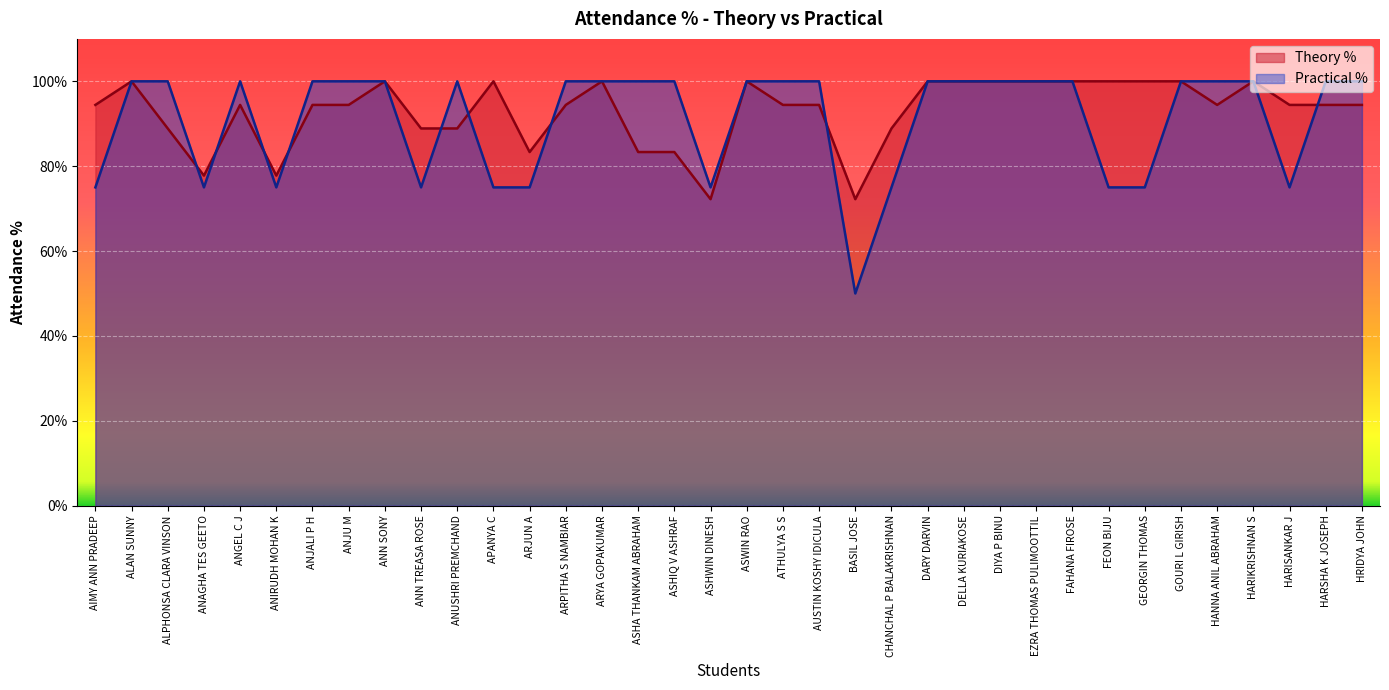

What is the value of the Practical % point at the 5th from the left?

100.0